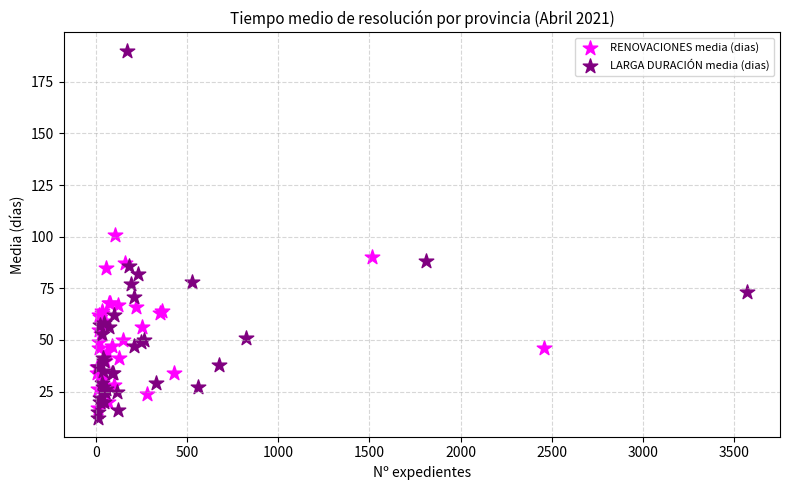

Which series reaches the maximum Y coordinate?

LARGA DURACIÓN media (dias)